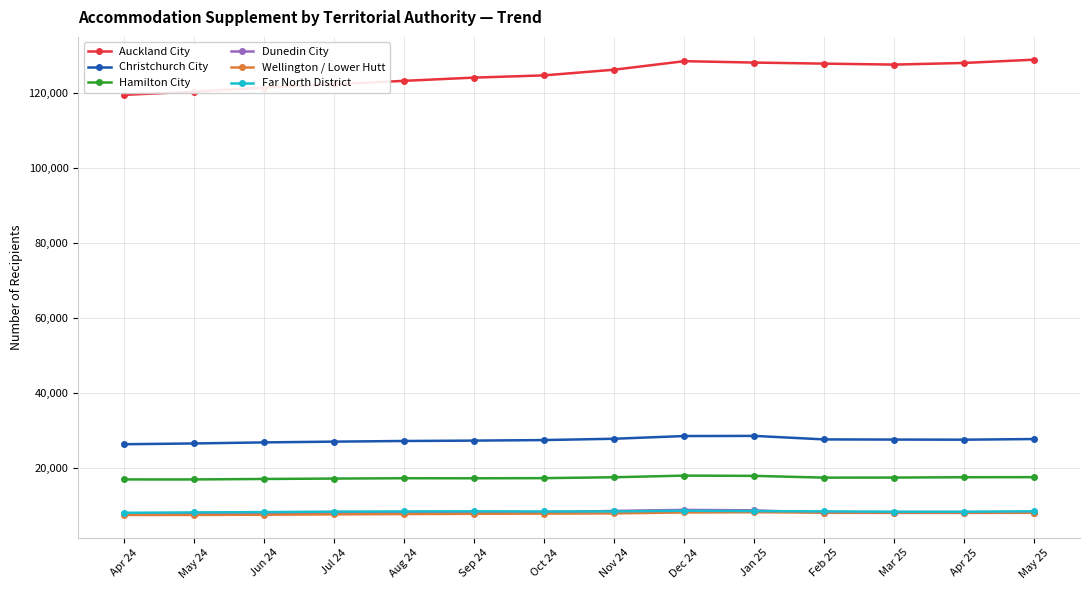

True or false: Auckland City and Far North District cross at least once.

False